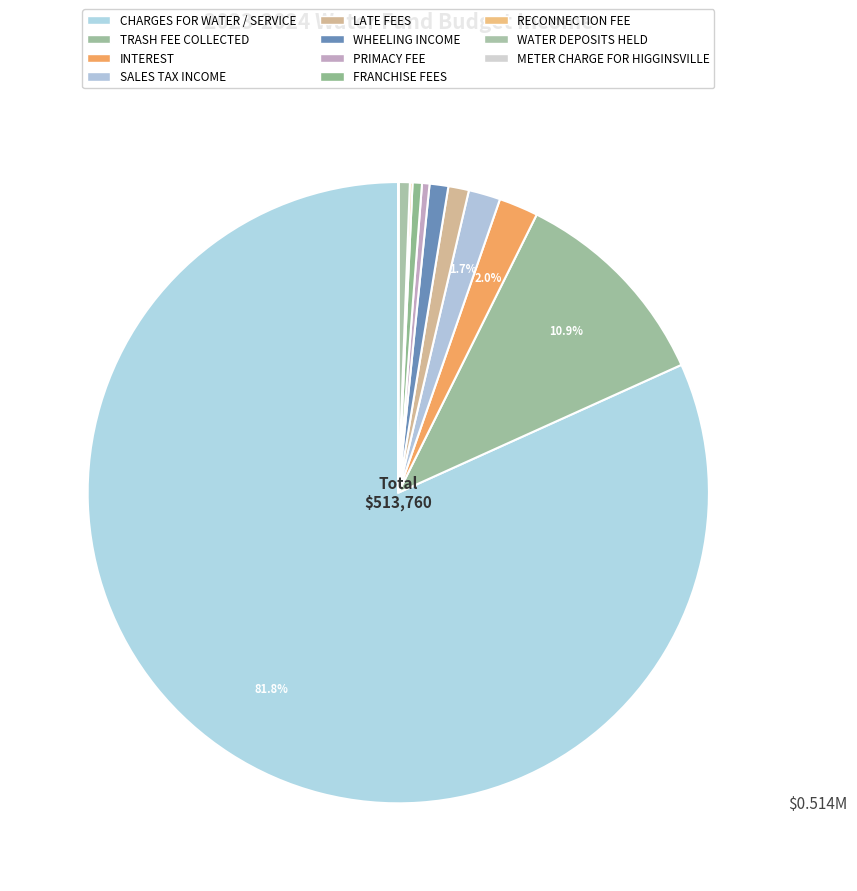

True or false: INTEREST accounts for 2% of the total.

True